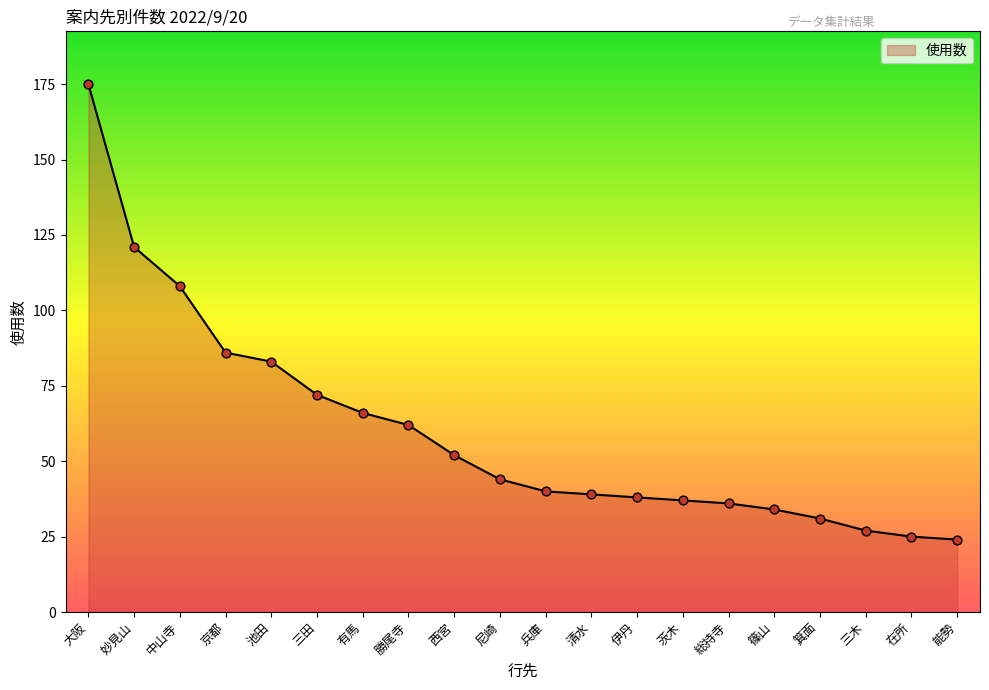

Which has a higher value, 池田 or 大阪?

大阪